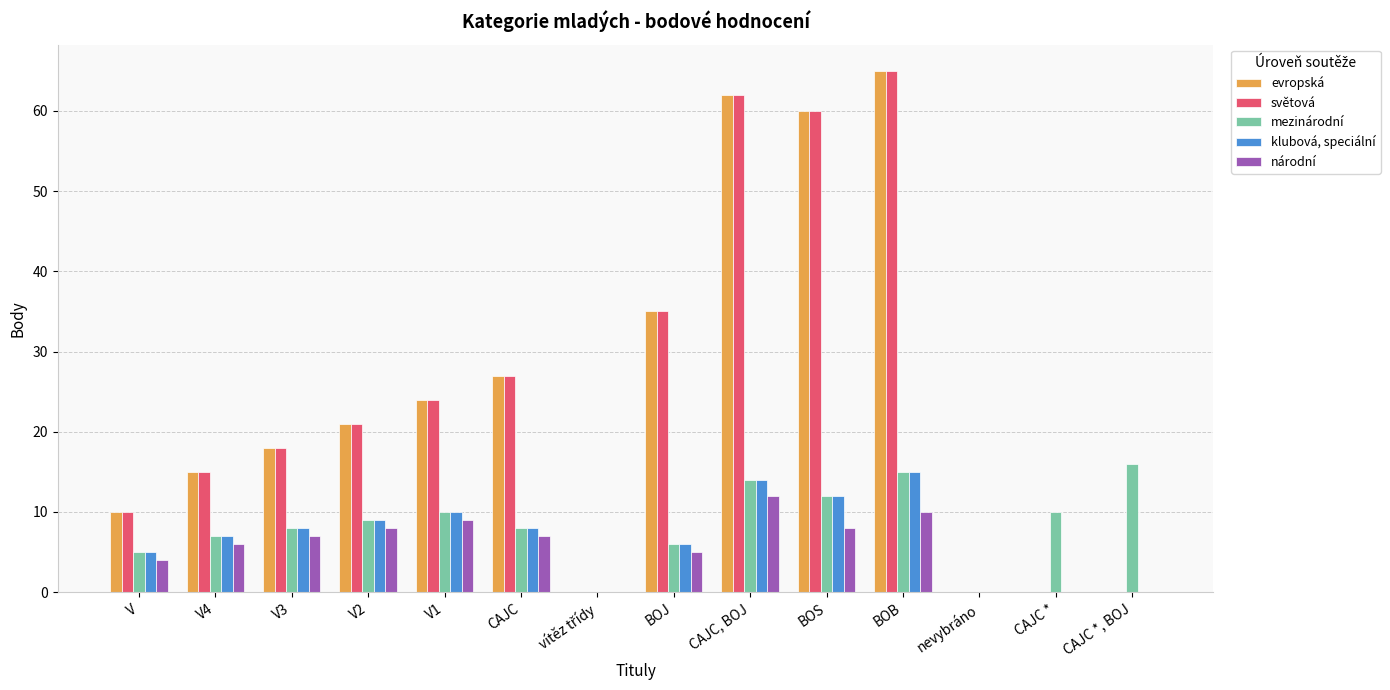

Which category has the highest value across all series?

BOB